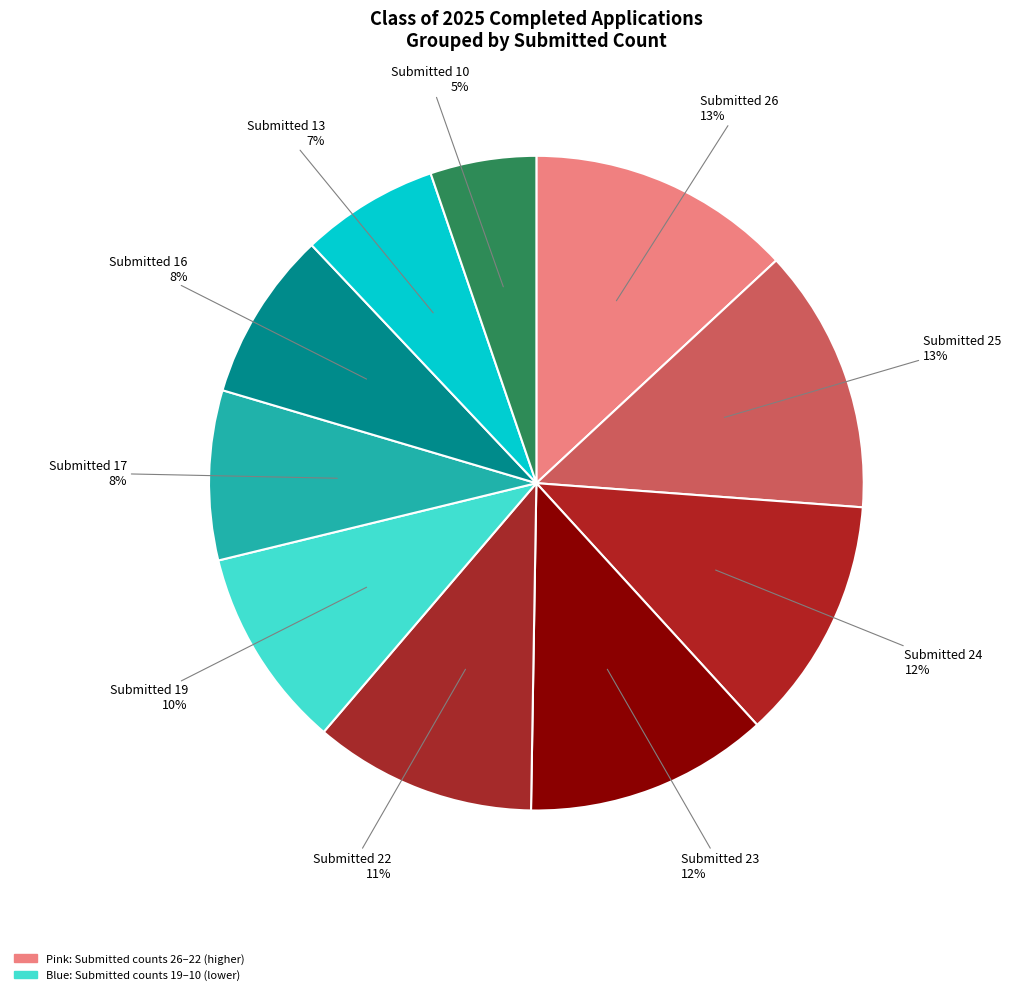

Count the number of slices in the pie.

10